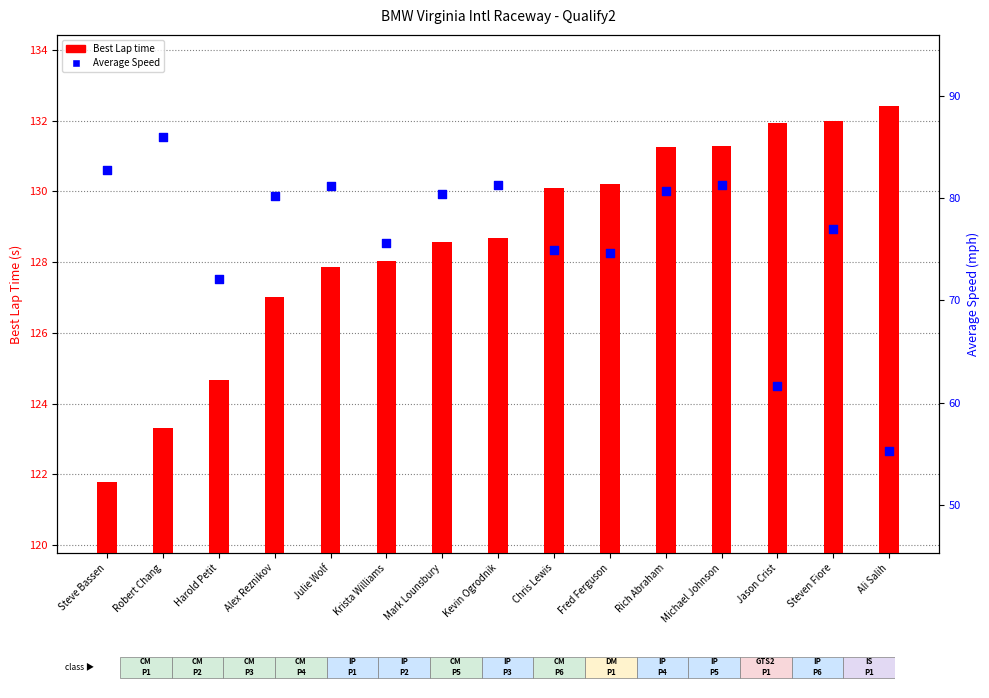

Is the value of Best Lap time at Jason Crist greater than the value of Average Speed at Mark Lounsbury?

Yes